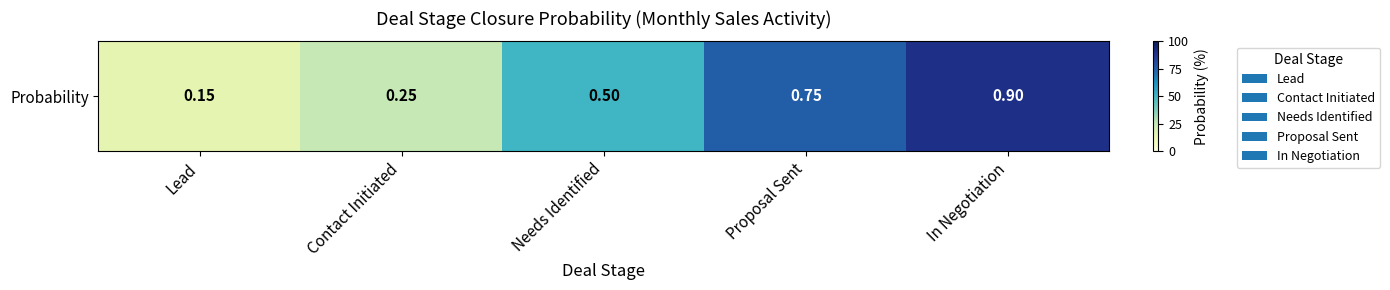

Which category has the highest value across all series?

In Negotiation